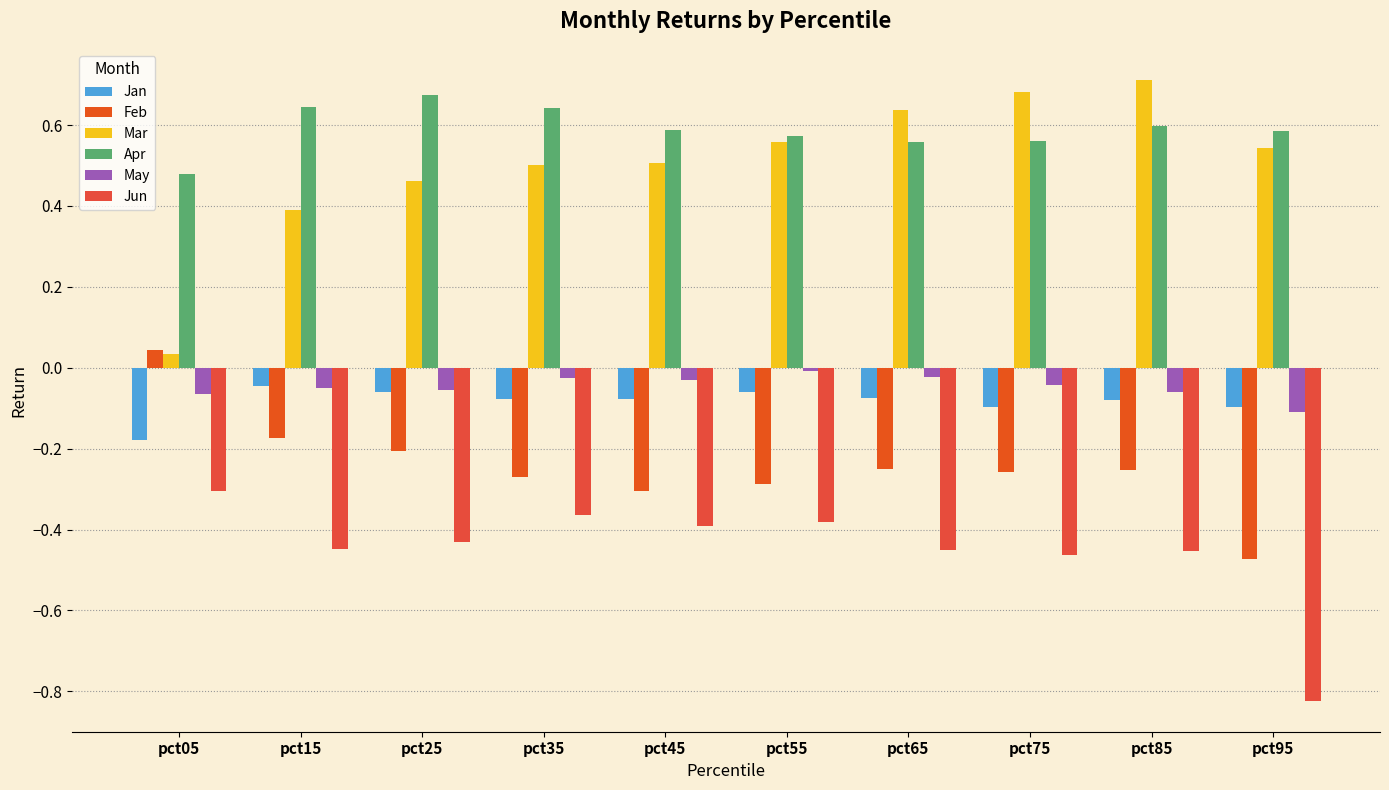

Which category has the highest value in the Feb series?

pct05